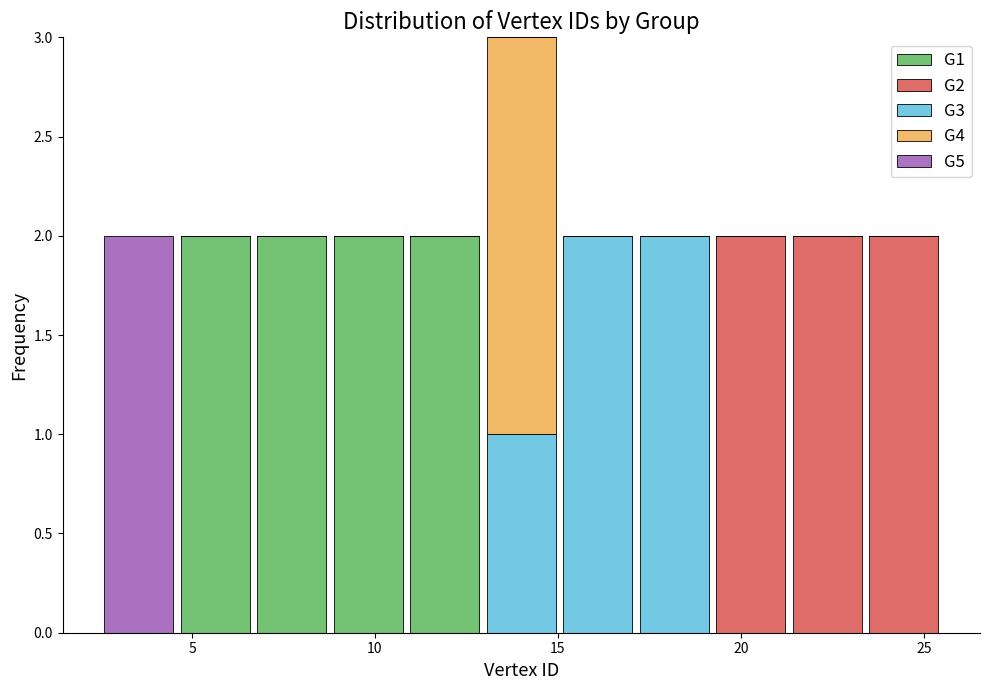

What is the total height of the stacked bar covering 6.5 to 9.0 on the x-axis? Neither the bar edges nor the heights are printed on the chart, so give them approximately, as read against the axes.

2